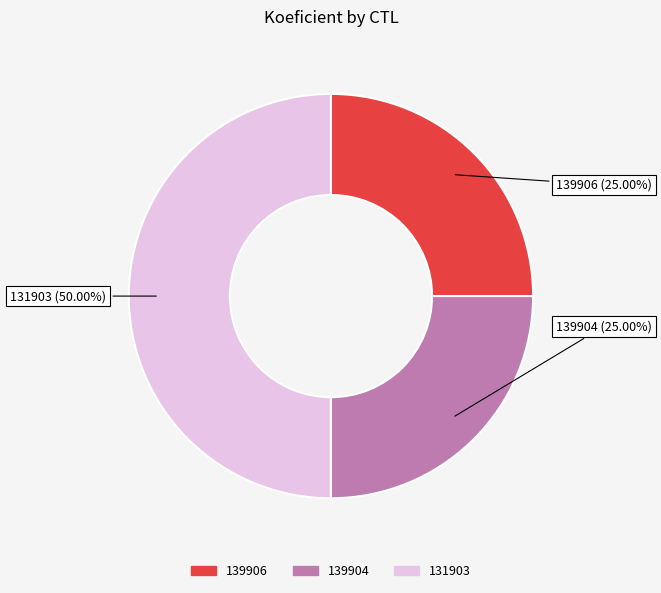

Which slice is the largest?

131903